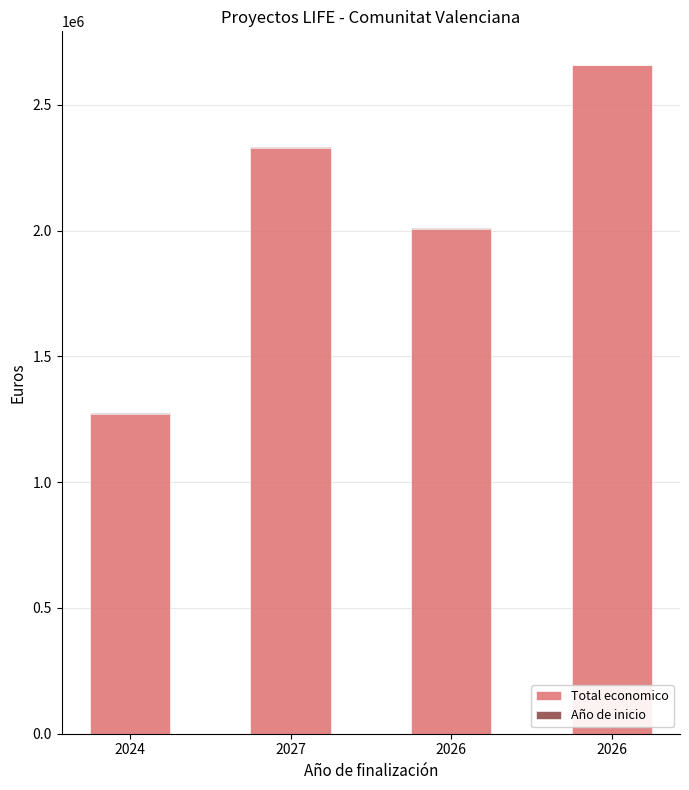

What is the average value of the Año de inicio series?

2022